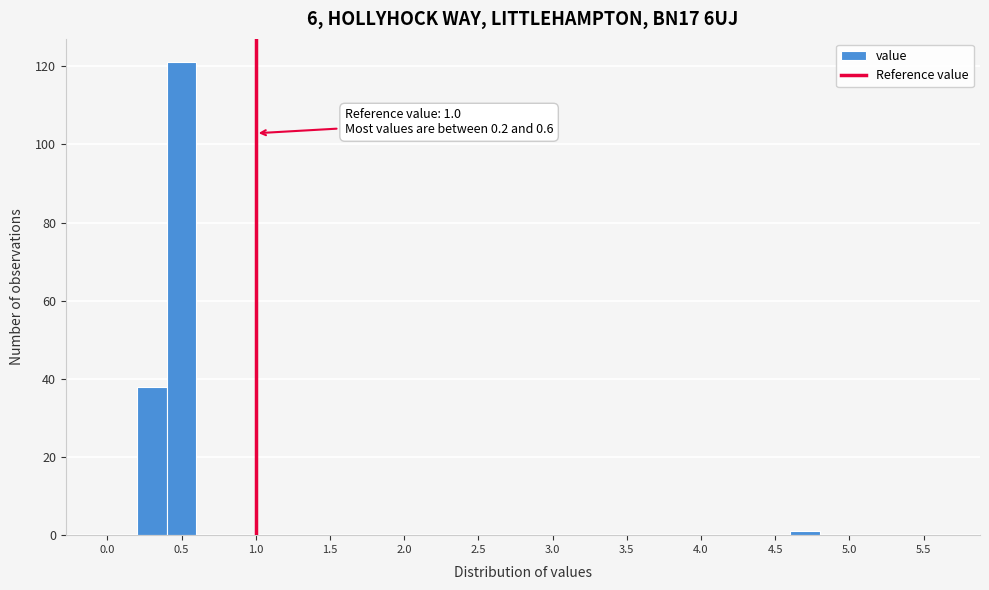

Over which range of the x-axis is the bar tallest?

0.4 to 0.6